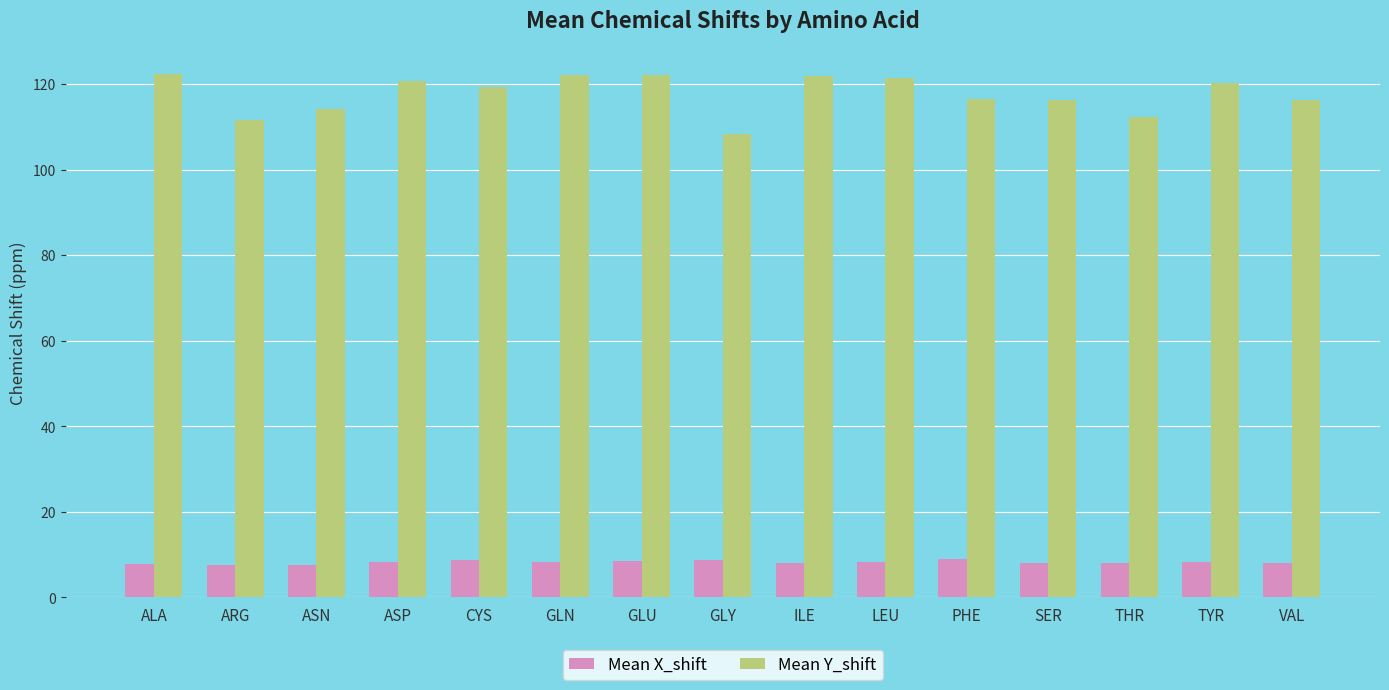

What value does the Mean X_shift series have at SER?

8.1